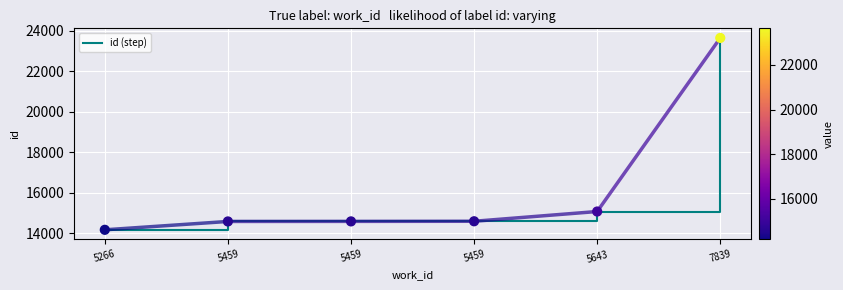

Which has a higher value, 5643 or 5266?

5643